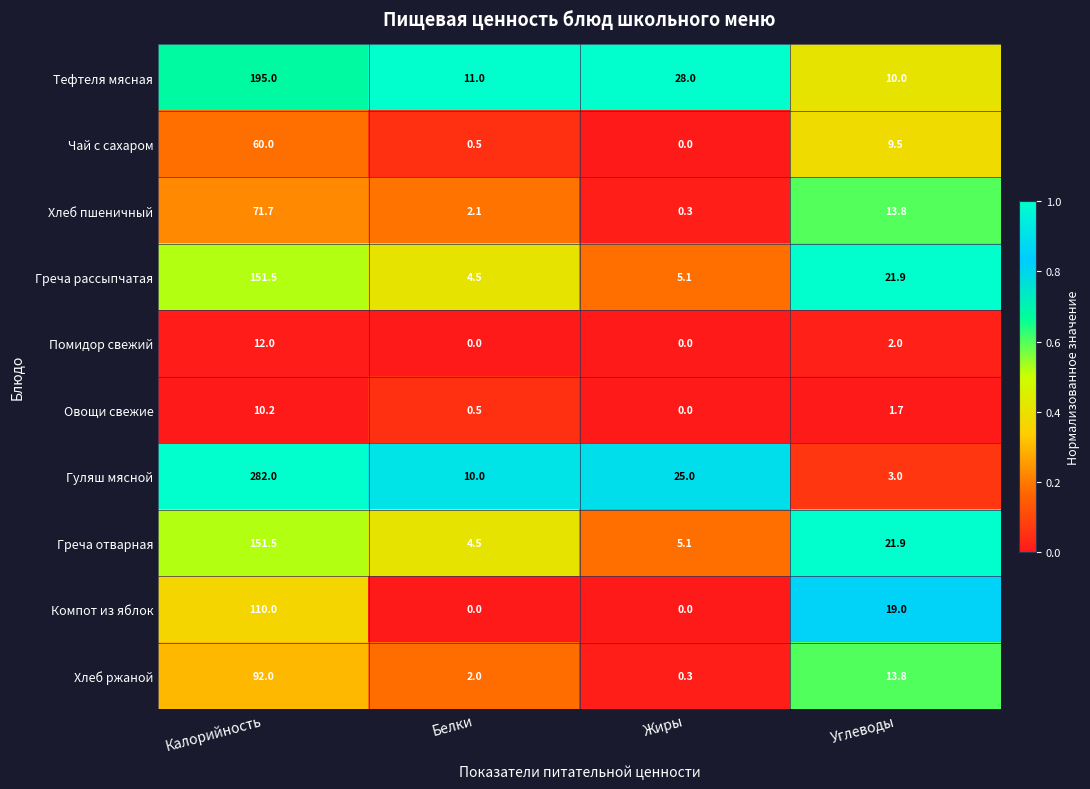

At which category is the sum across all series the highest?

Калорийность